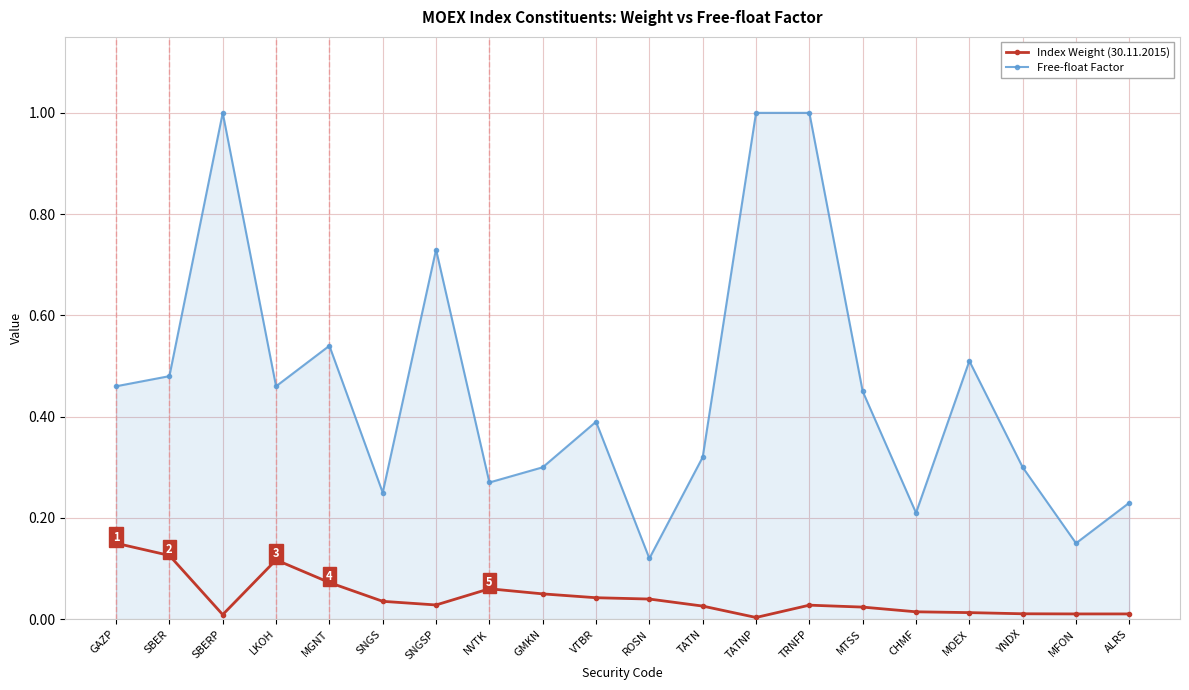

True or false: Index Weight (30.11.2015) and Free-float Factor intersect in this chart.

False